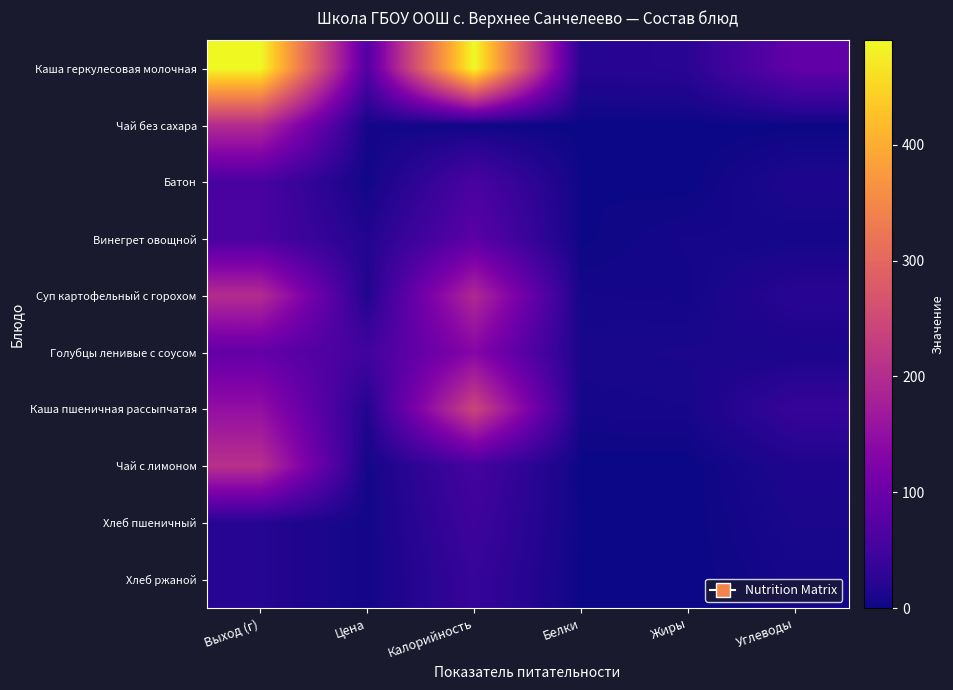

Between Белки and Углеводы, which series saw the biggest shift?

Каша геркулесовая молочная